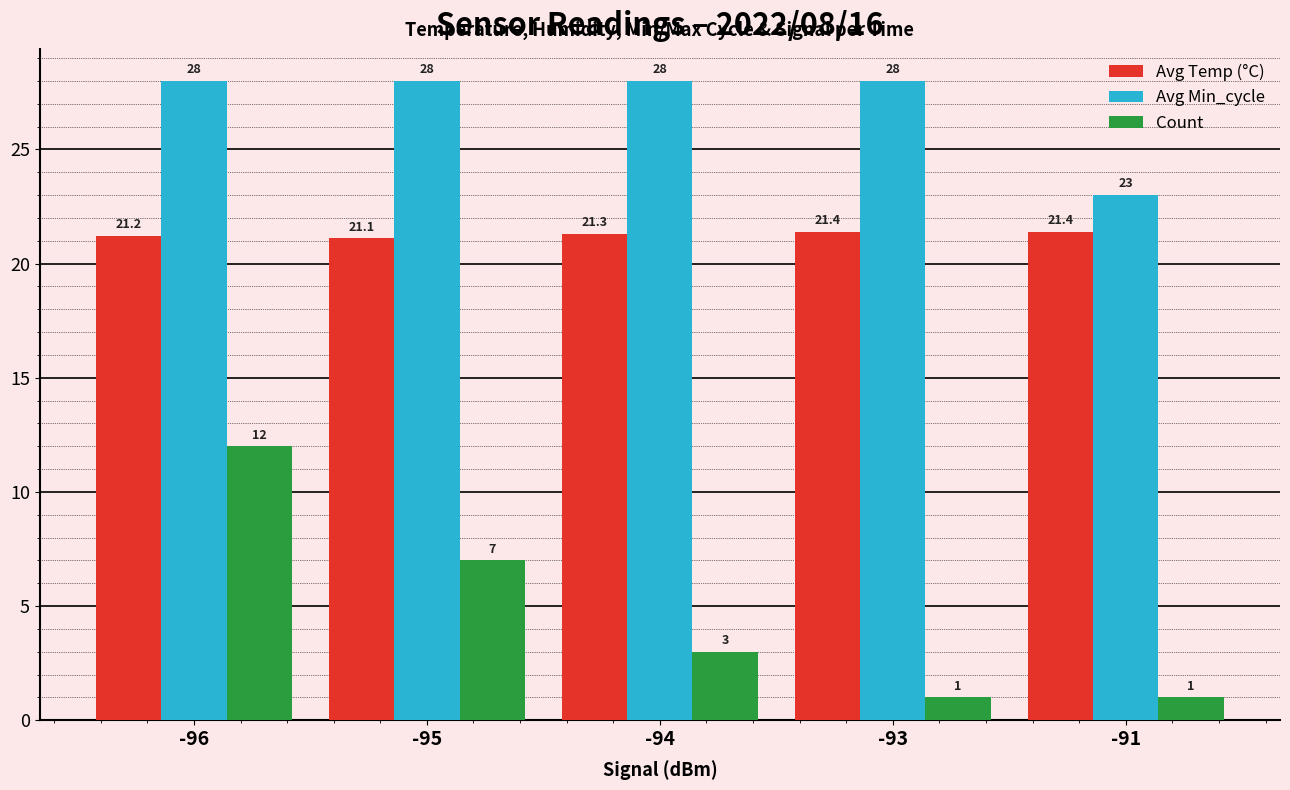

Rank the series at -91 from highest to lowest value.

Avg Min_cycle, Avg Temp (°C), Count